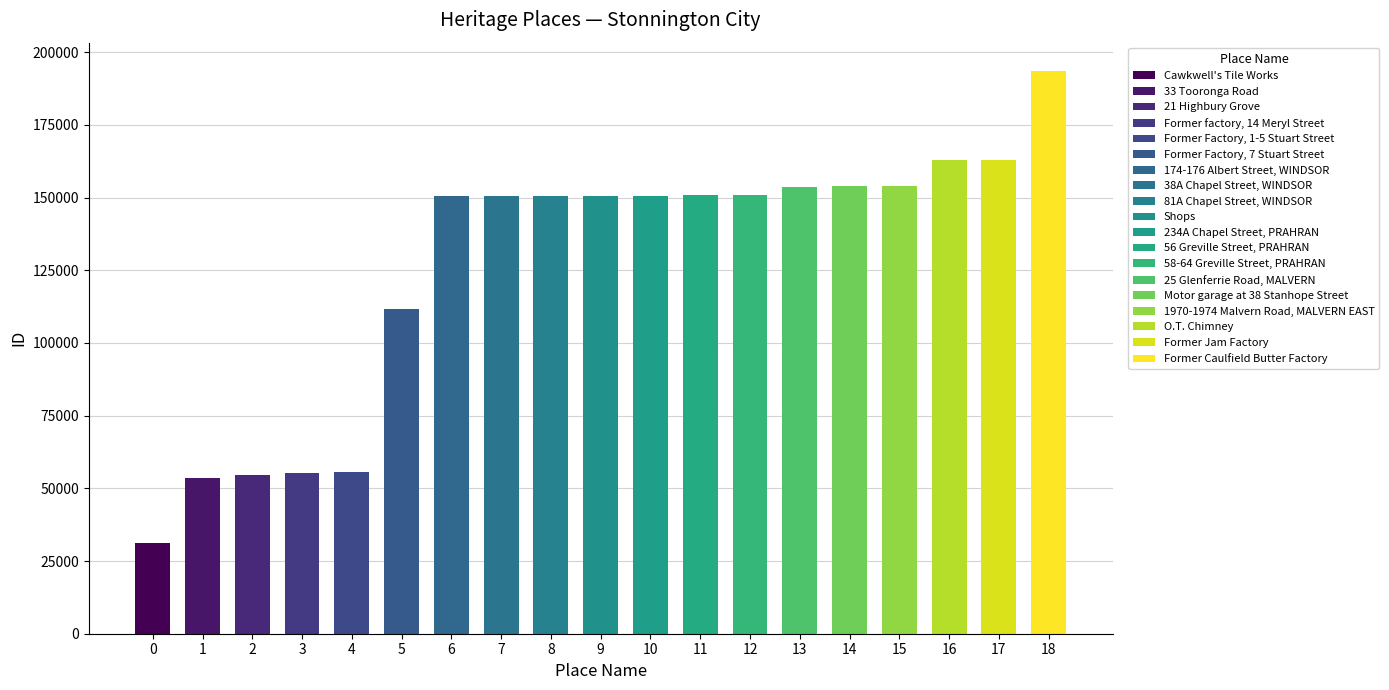

The chart shows a value of 27028 at Former factory, 14 Meryl Street. True or false?

False